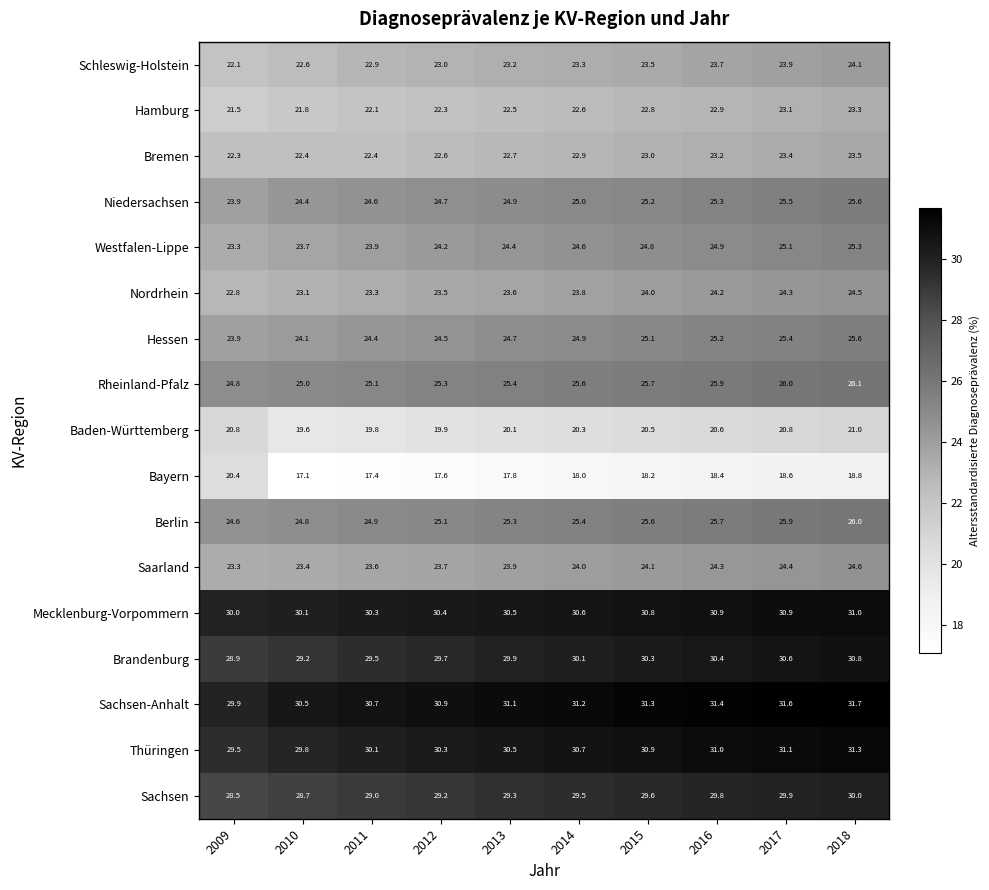

Which series has the largest total across all categories?

Sachsen-Anhalt